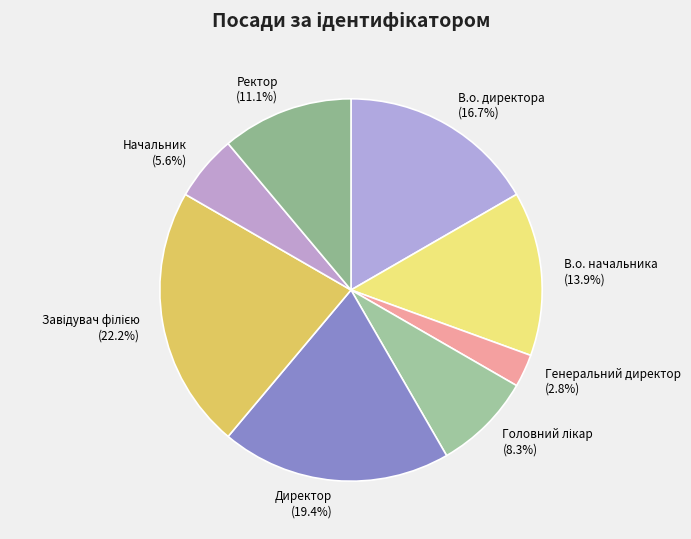

Is Генеральний директор the majority of the pie?

No